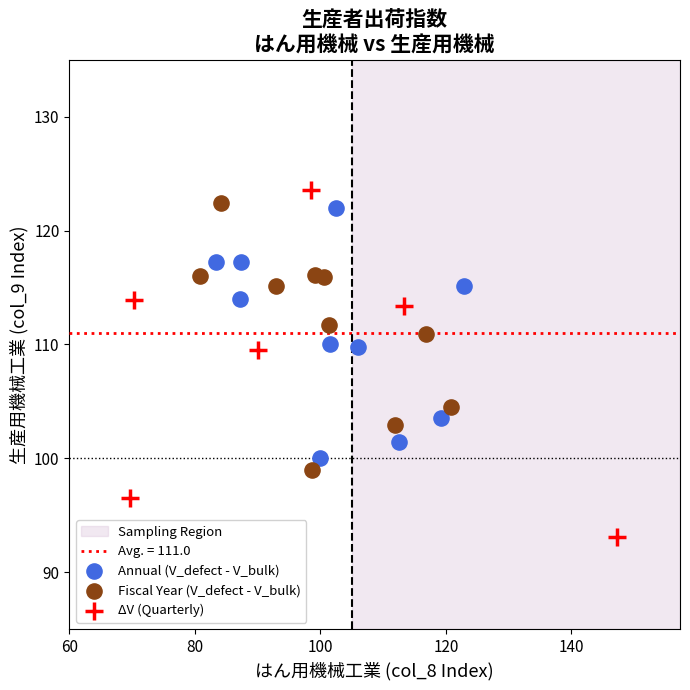

Which series has the largest Y range (max minus min)?

ΔV (Quarterly)